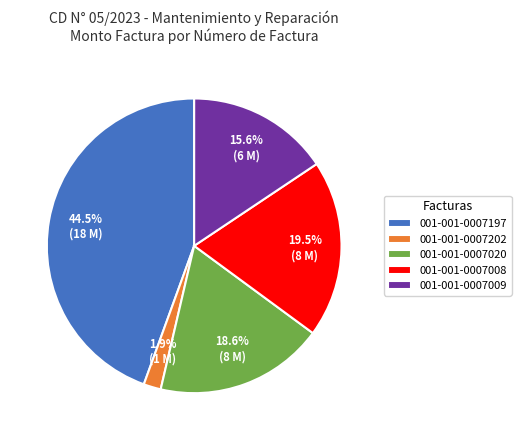

What is the ratio of the value at 001-001-0007197 to the value at 001-001-0007020?

2.4